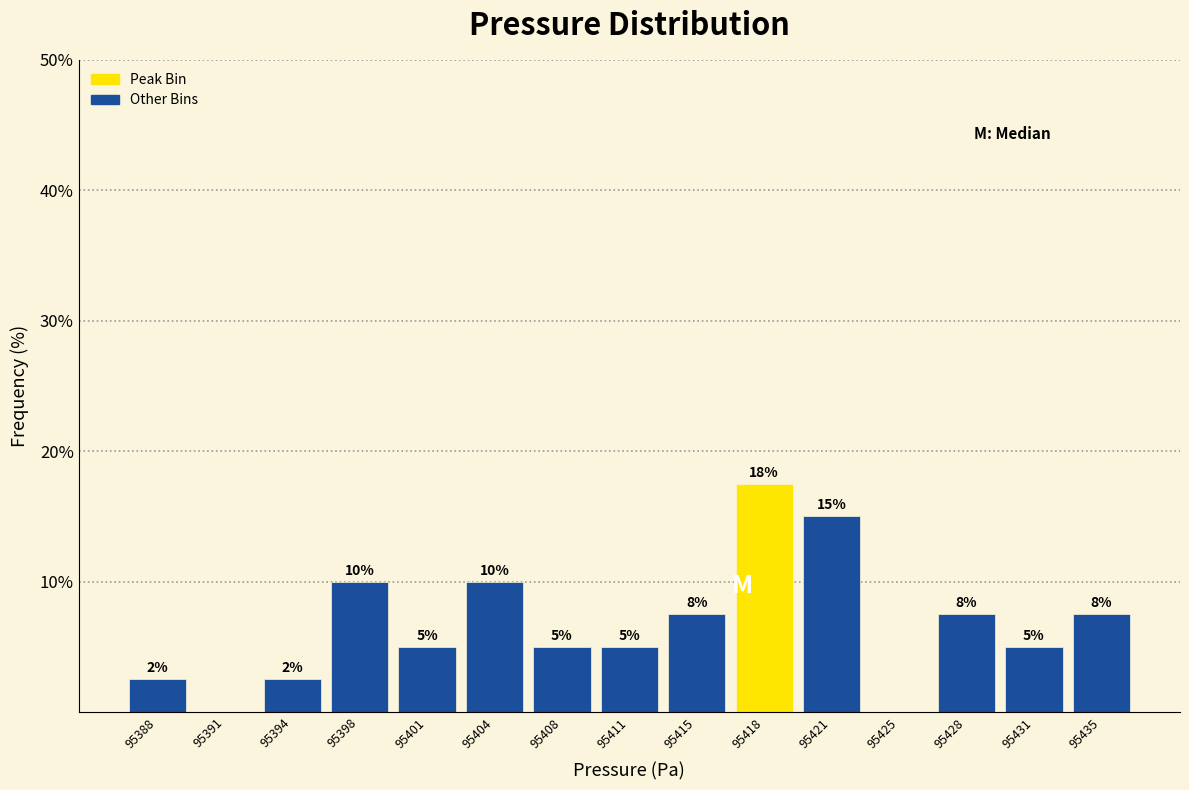

What is the greatest value displayed?

17.5